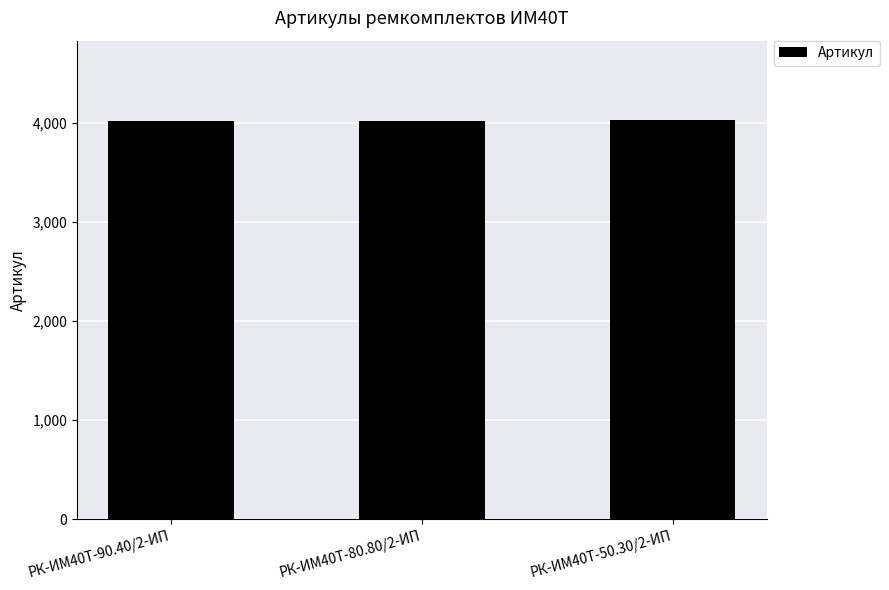

What is the approximate value at РК-ИМ40T-80.80/2-ИП?

4028